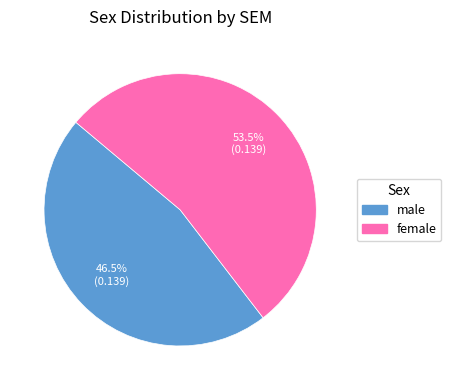

Which category has the smallest portion of the pie?

male